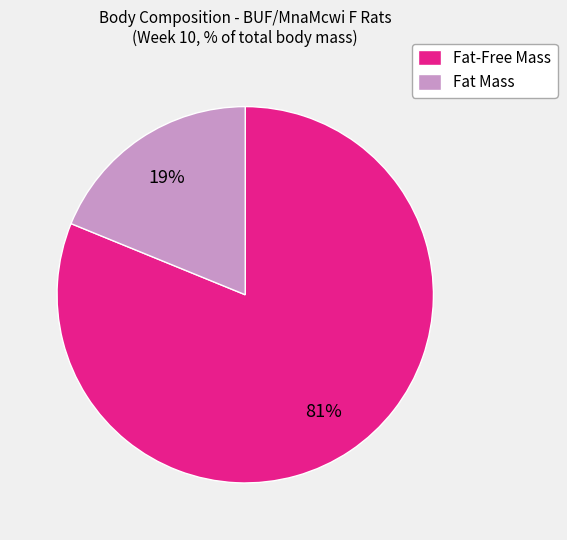

To the nearest percent, what is the combined percentage of Fat Mass and Fat-Free Mass?

100%